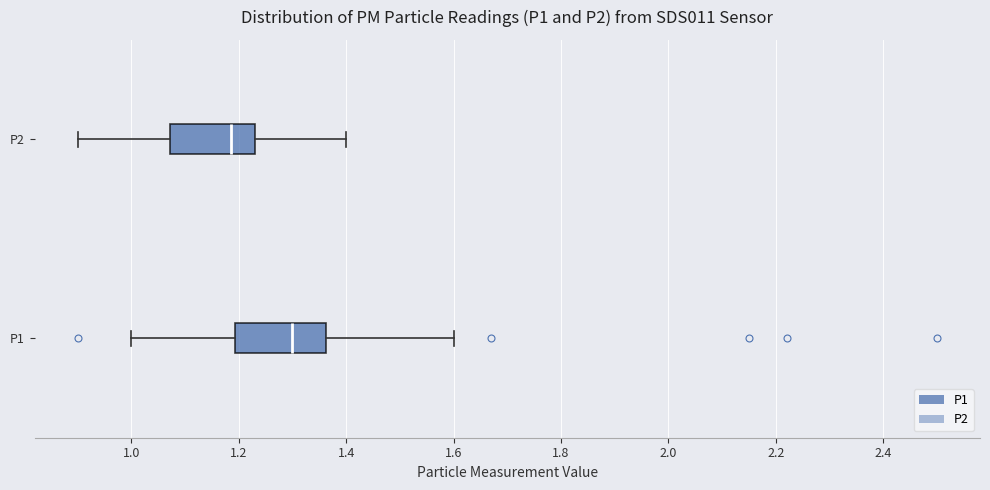

Which box's median line is the furthest to the right?

P1